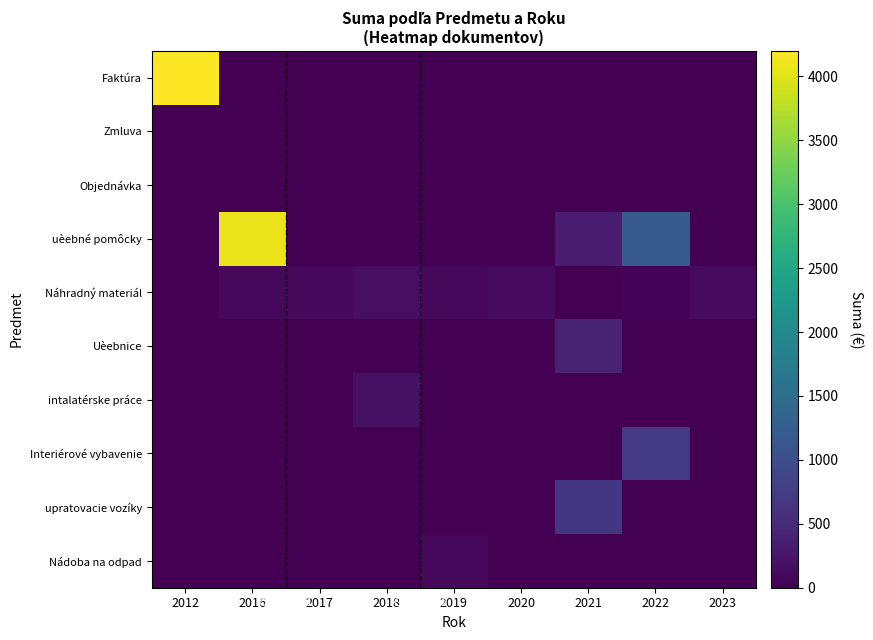

What is the total value across all series at 2020?

124.3